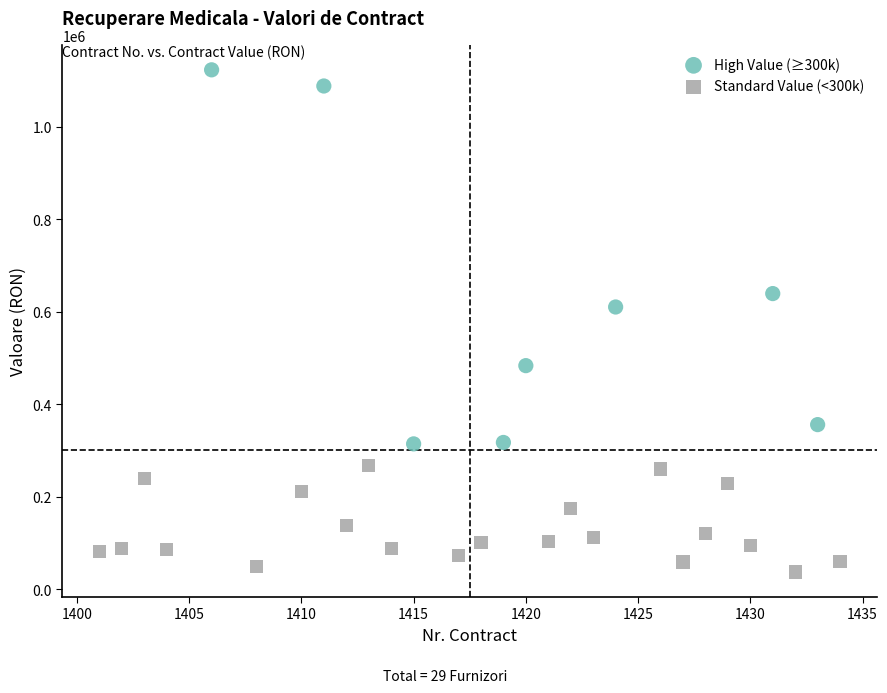

Which series contains the highest Y value?

High Value (≥300k)